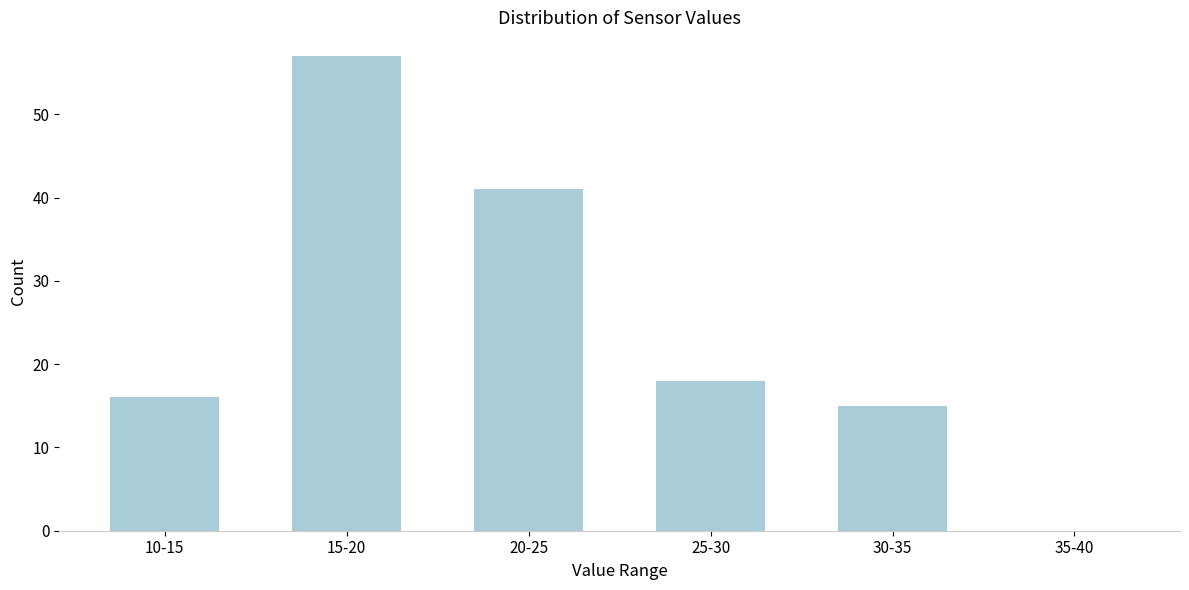

Reading left to right, what are all the values shown in this chart?

10-15=16	15-20=57	20-25=41	25-30=18	30-35=15	35-40=0